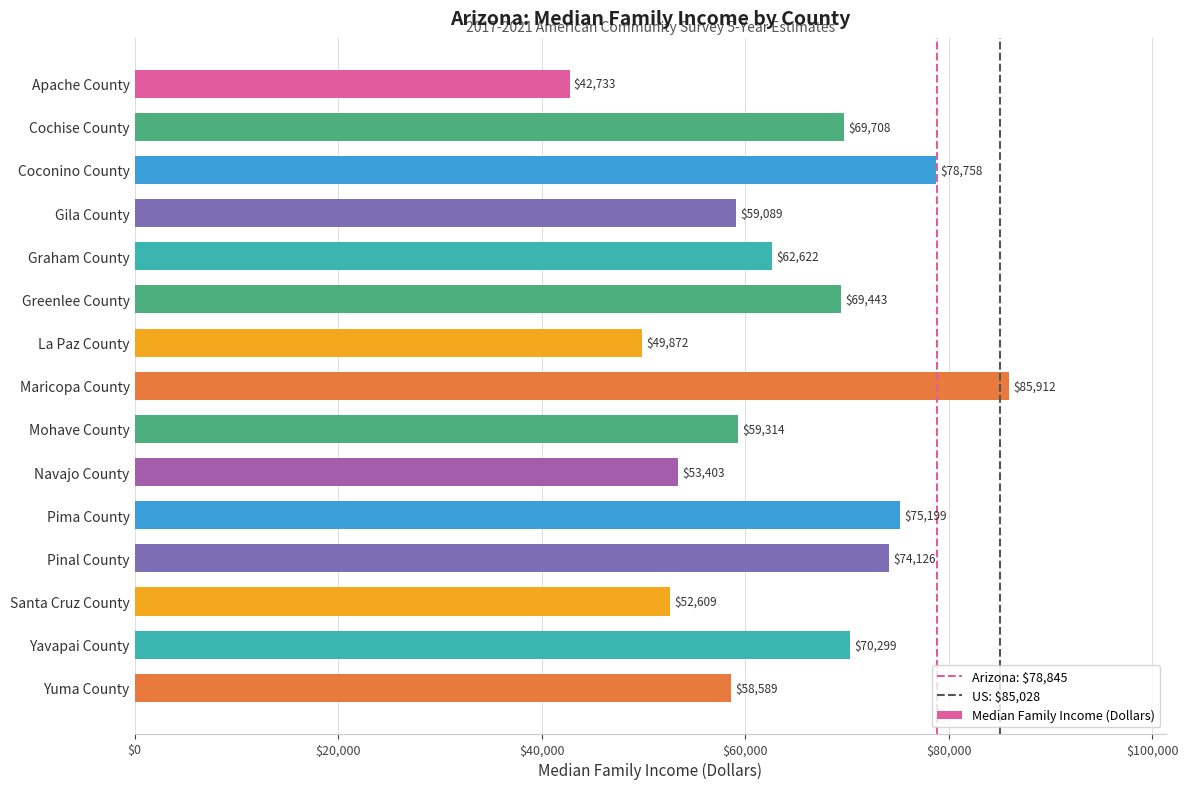

How many distinct data groups are displayed?

1